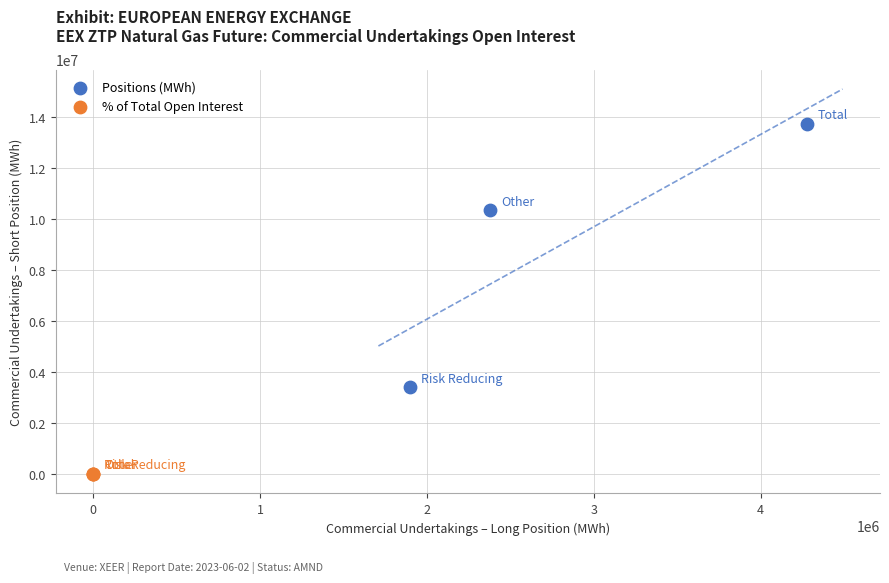

Which series reaches the minimum Y coordinate?

% of Total Open Interest